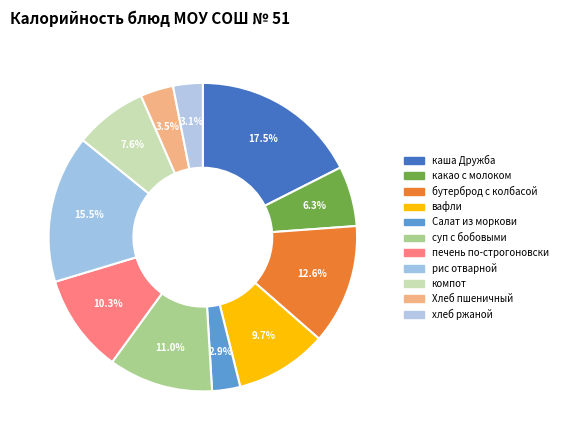

Combined, do хлеб ржаной and каша Дружба account for over 50%?

No